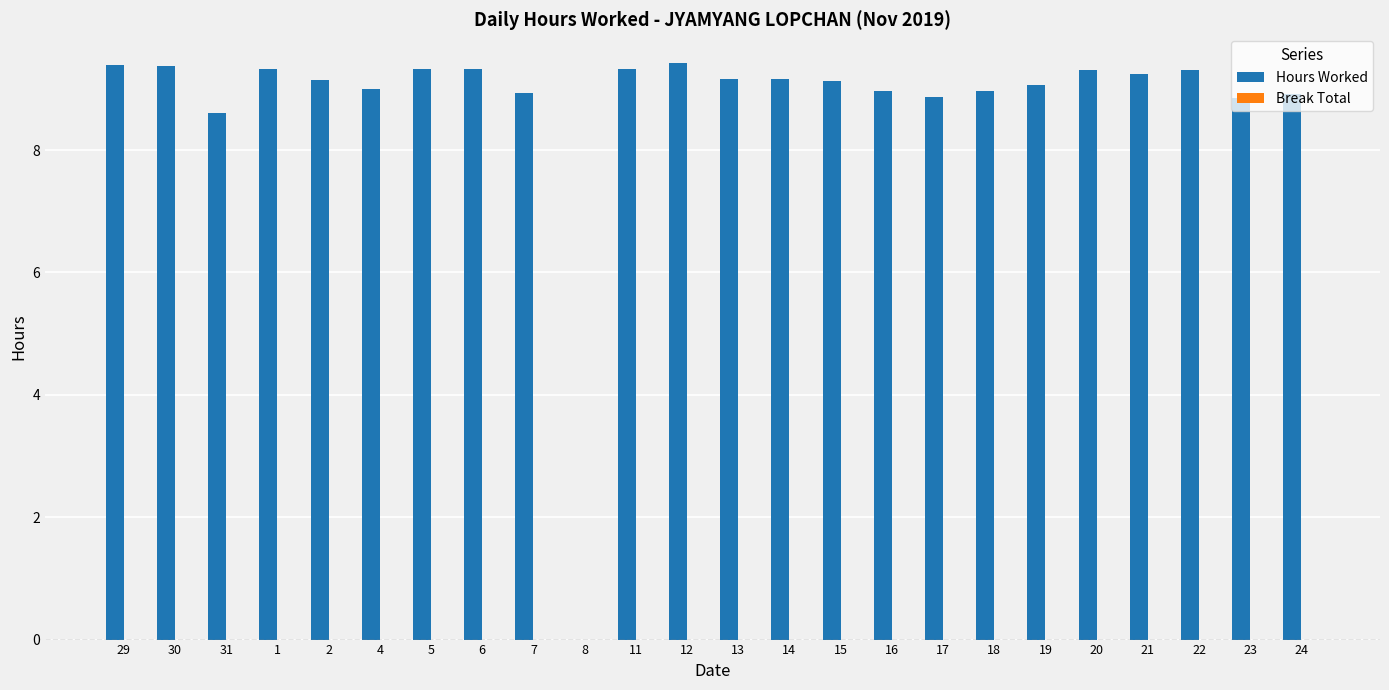

Is it true that the value at 7 is 8.9?

True